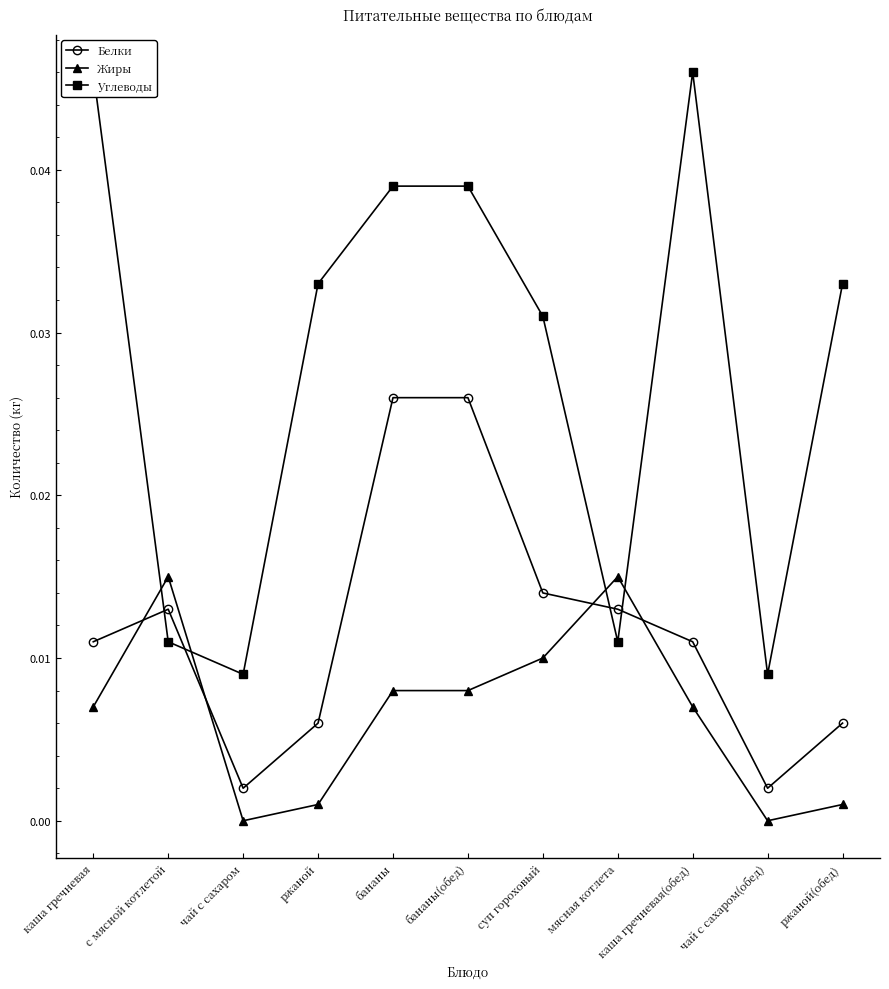

True or false: Жиры and Белки cross at least once.

True